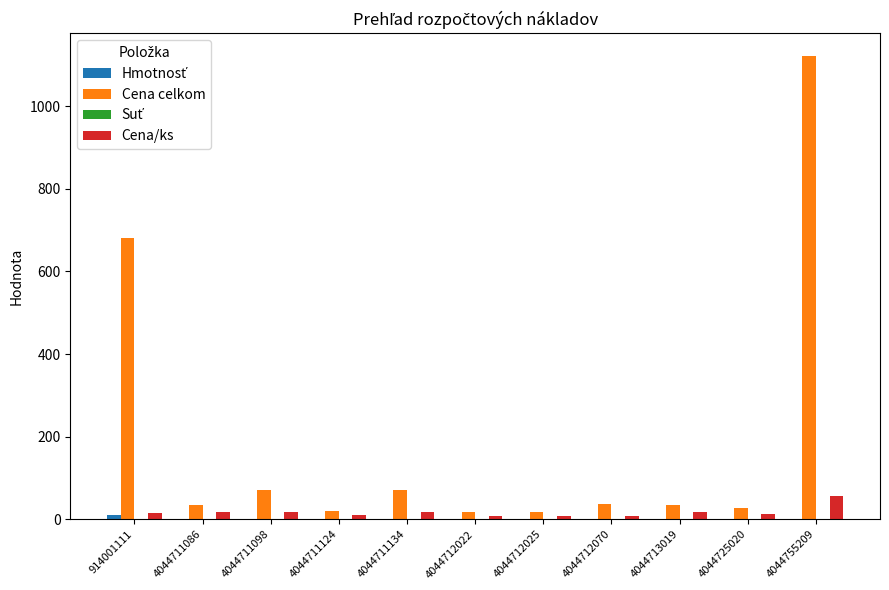

At which category is the sum across all series the highest?

4044755209